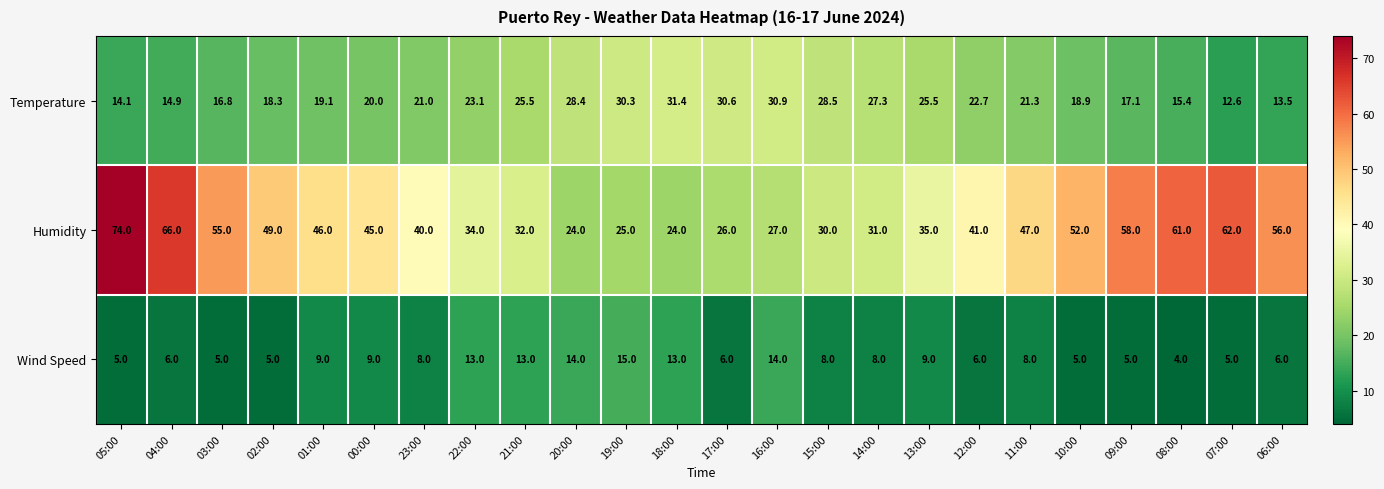

The value of Wind Speed at 05:00 is 5.0. True or false?

True